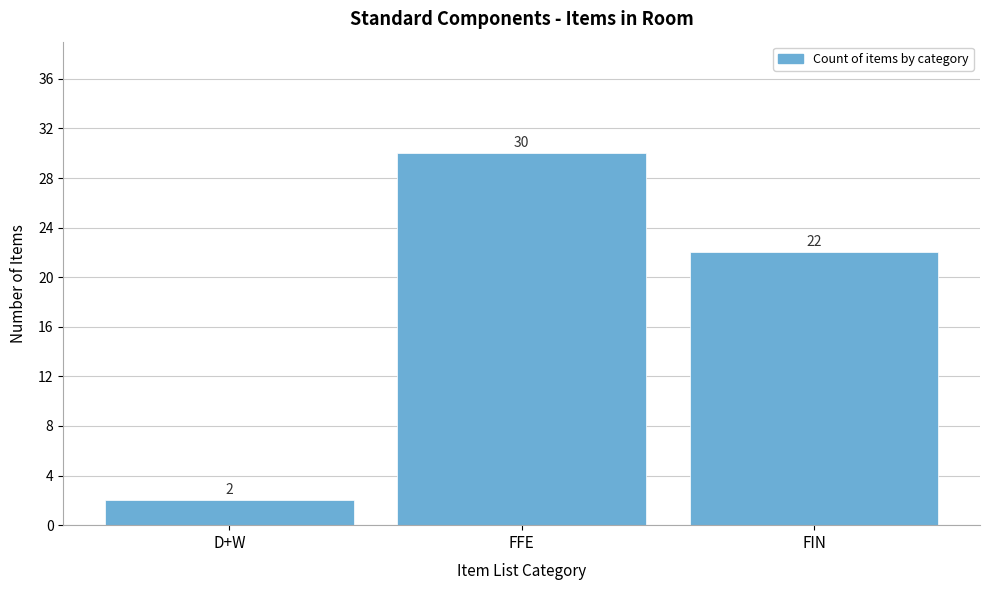

Reading left to right, extract all data points from this chart.

2	30	22